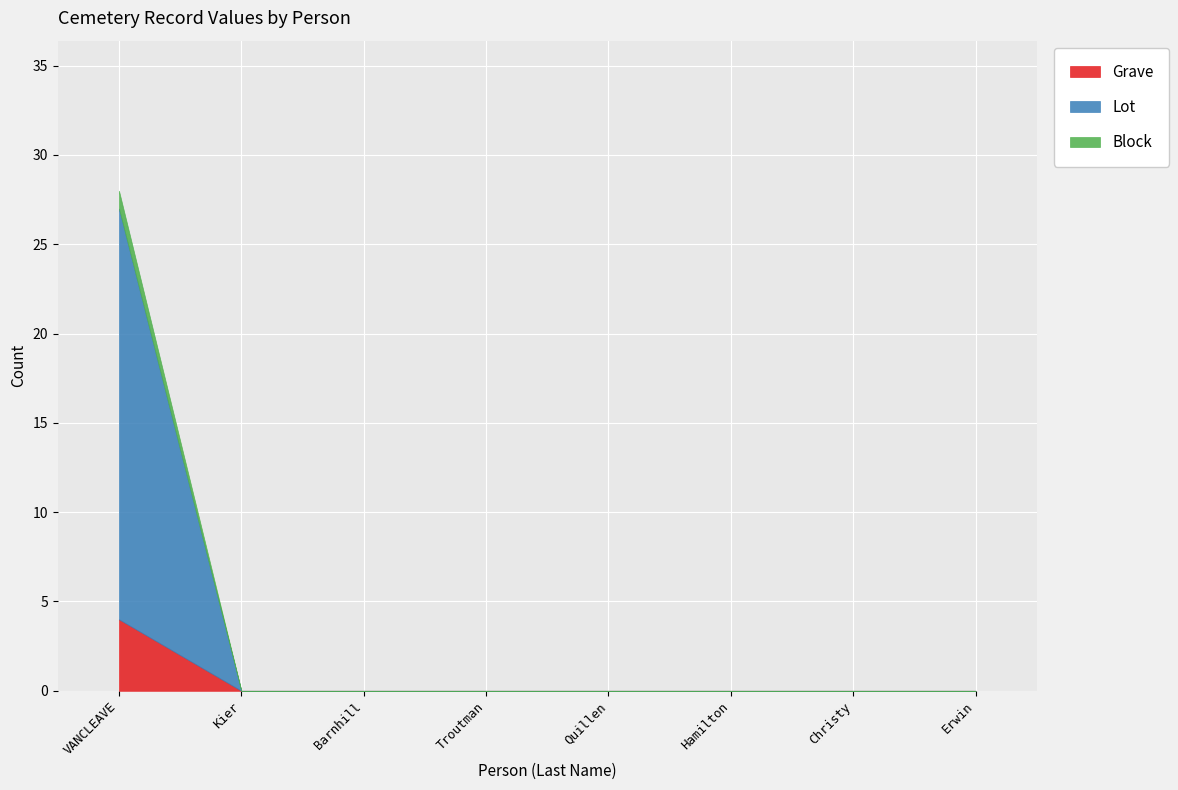

Reading left to right, list all the values displayed in this chart.

Grave: VANCLEAVE=4	Kier=0	Barnhill=0	Troutman=0	Quillen=0	Hamilton=0	Christy=0	Erwin=0
Lot: VANCLEAVE=23	Kier=0	Barnhill=0	Troutman=0	Quillen=0	Hamilton=0	Christy=0	Erwin=0
Block: VANCLEAVE=1	Kier=0	Barnhill=0	Troutman=0	Quillen=0	Hamilton=0	Christy=0	Erwin=0